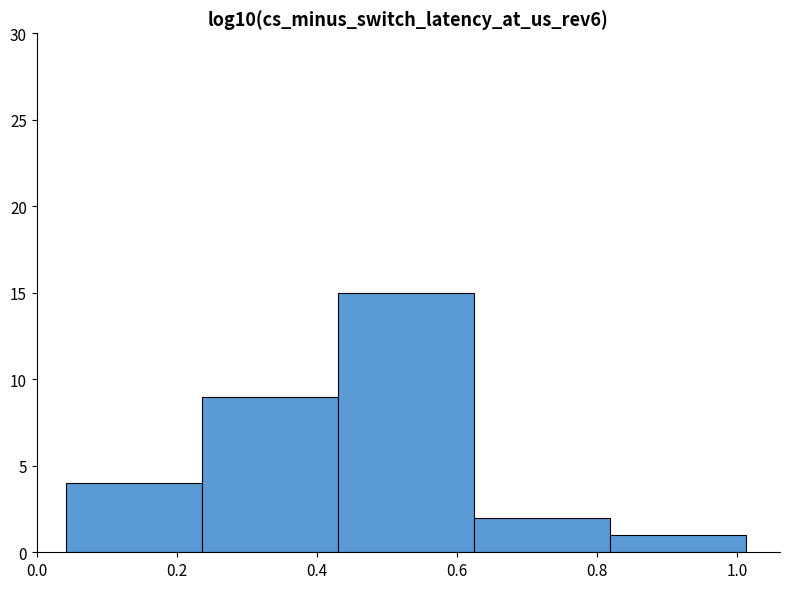

What is the height of the bar covering 0.04 to 0.24 on the x-axis? Neither the bar edges nor the heights are printed on the chart, so give them approximately, as read against the axes.

4